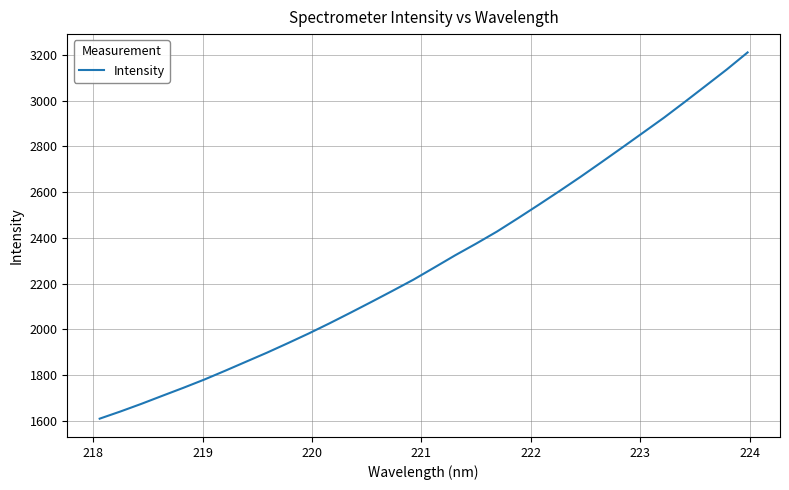

What is the difference between the maximum and minimum values?

1601.5